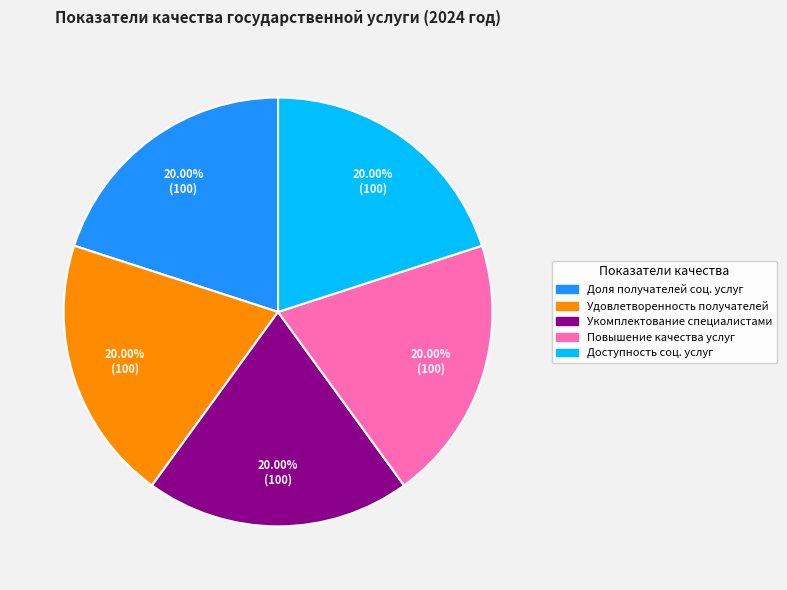

Does any single category account for the majority?

No